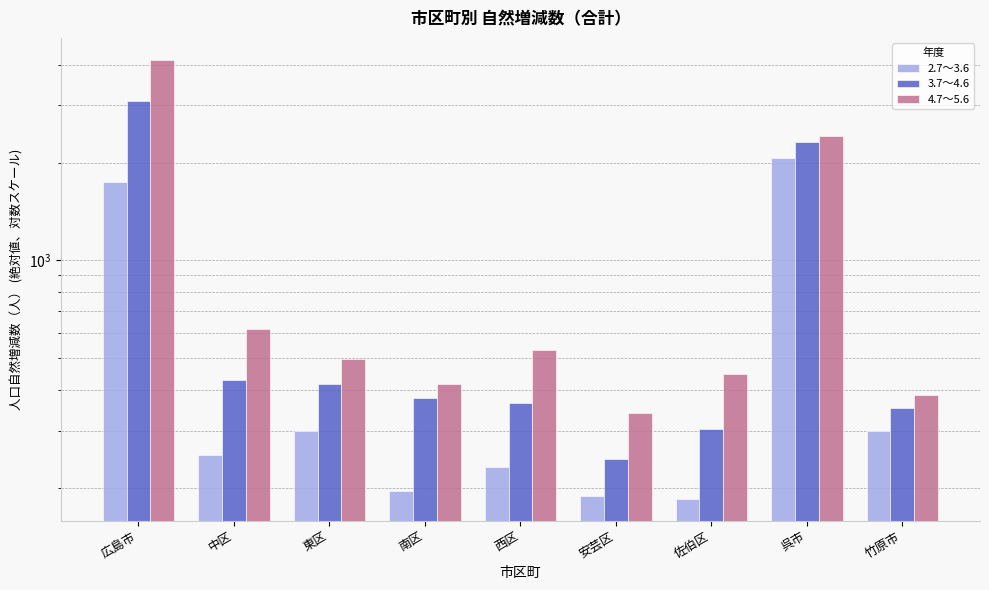

Reading left to right, what are all the values shown in this chart?

2.7～3.6: 1746	253	298	195	232	188	185	2067	298
3.7～4.6: 3090	430	417	378	365	245	303	2313	352
4.7～5.6: 4141	616	499	416	531	339	449	2417	387